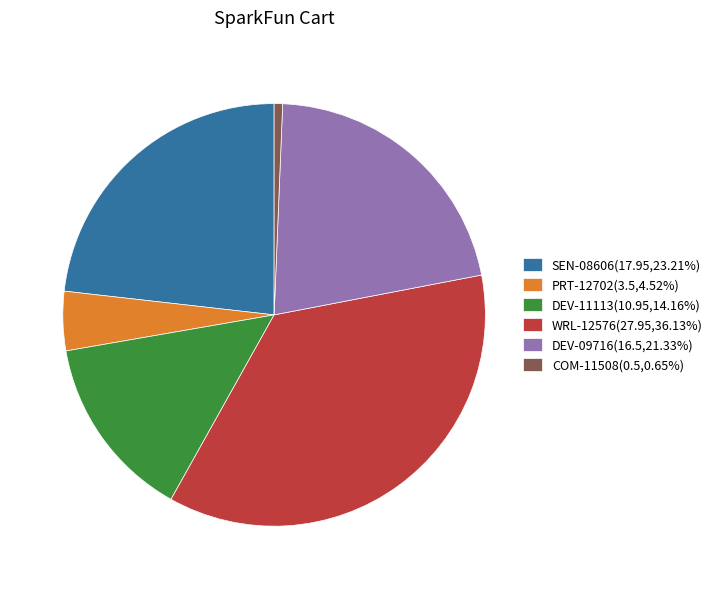

How many segments does this pie chart have?

6